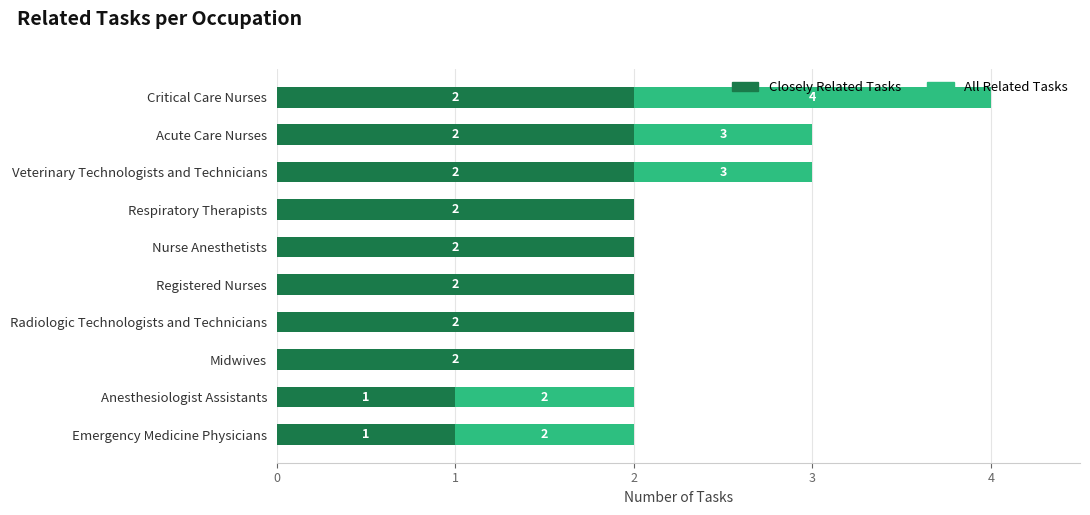

What is the total value across all series at Veterinary Technologists and Technicians?

3